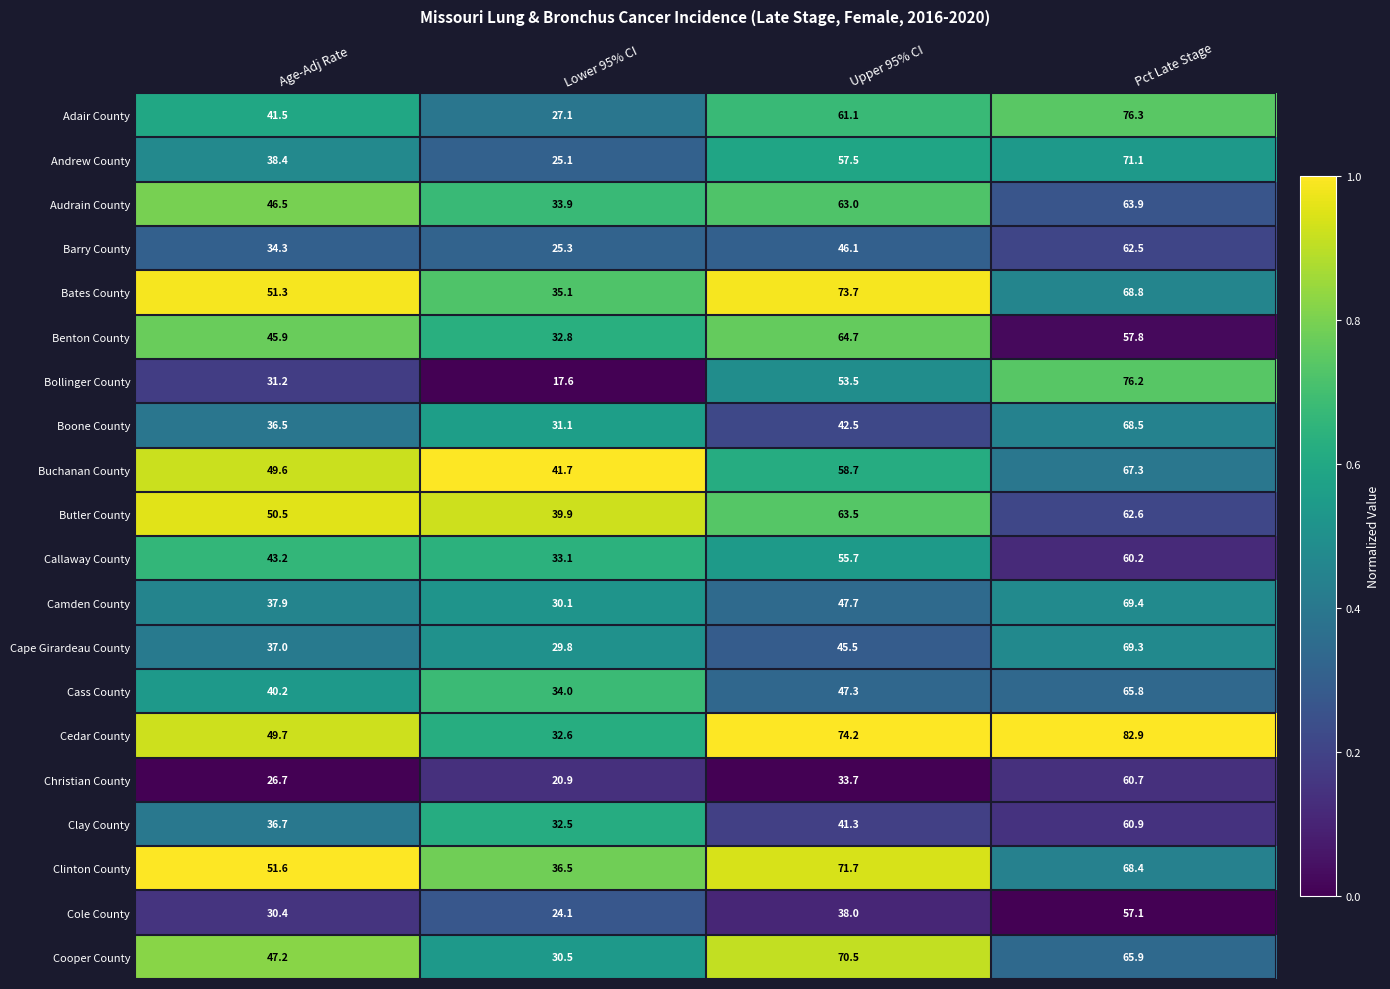

Count the number of categories in the chart.

4